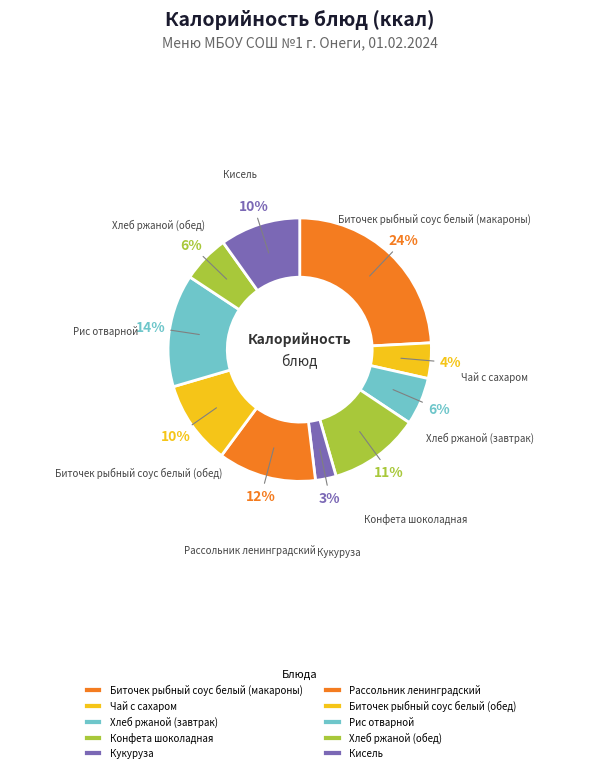

Which slice is the smallest?

Кукуруза